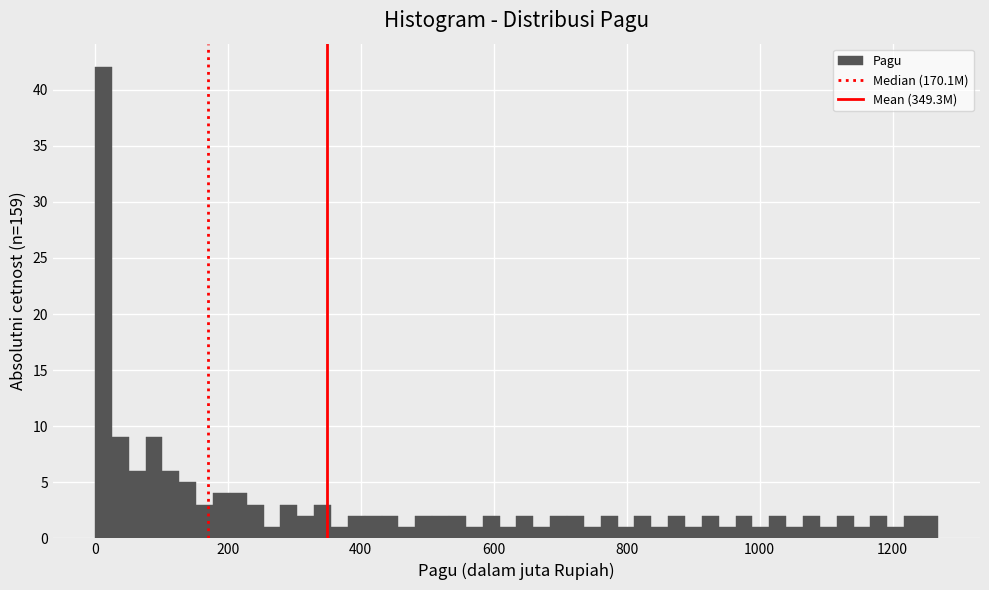

Around what value on the x-axis is the tallest bar? Give the approximate position of its centre, as read against the axis.

20